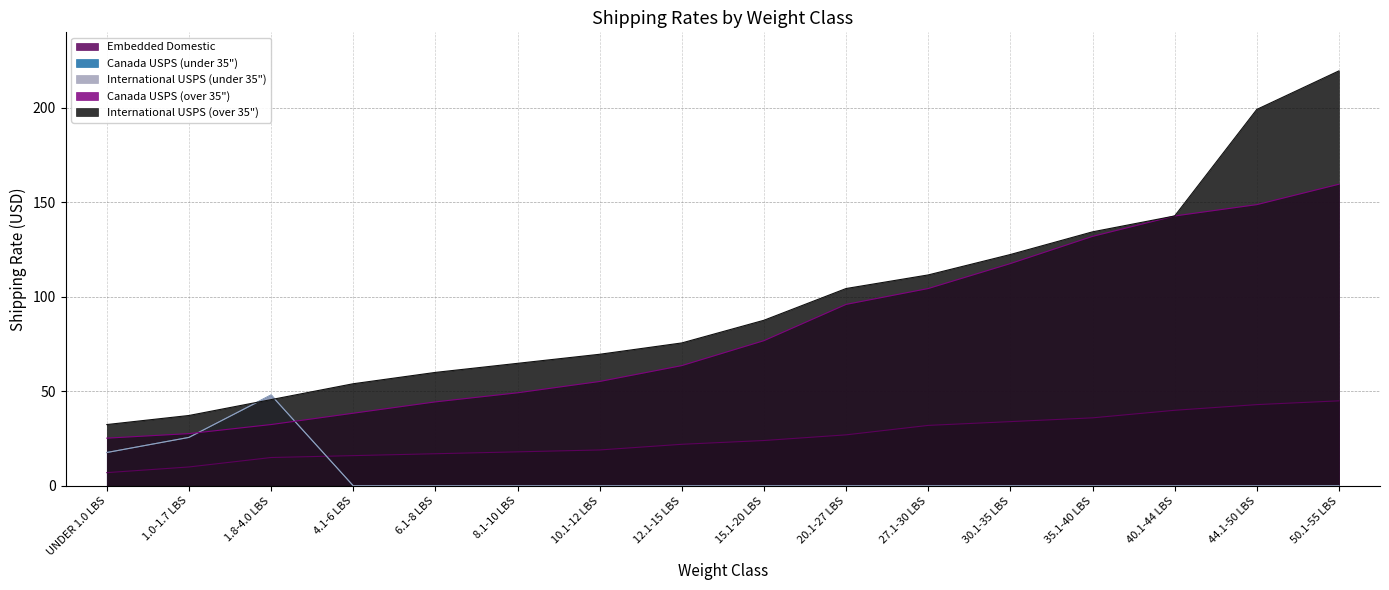

Which series has the widest spread of values?

International USPS (over 35")